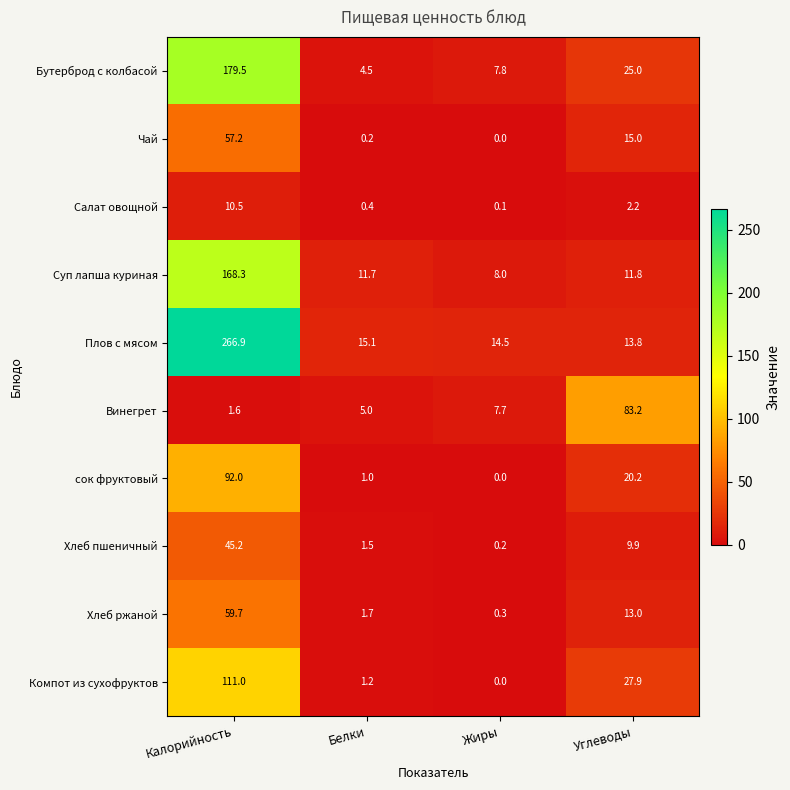

What is the total value across all series at Жиры?

38.6